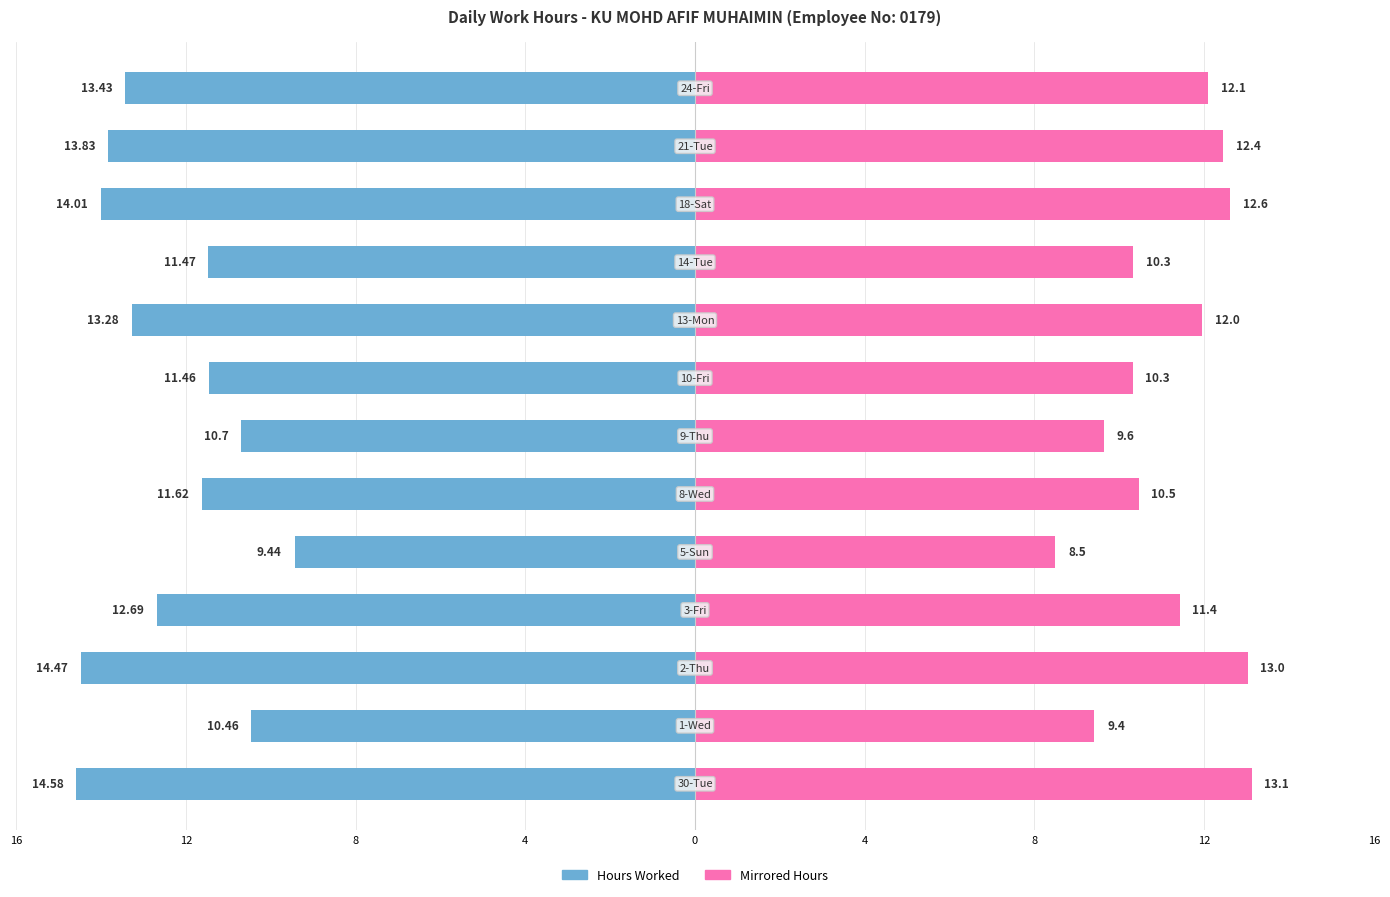

At how many categories does at least one series exceed 5?

13